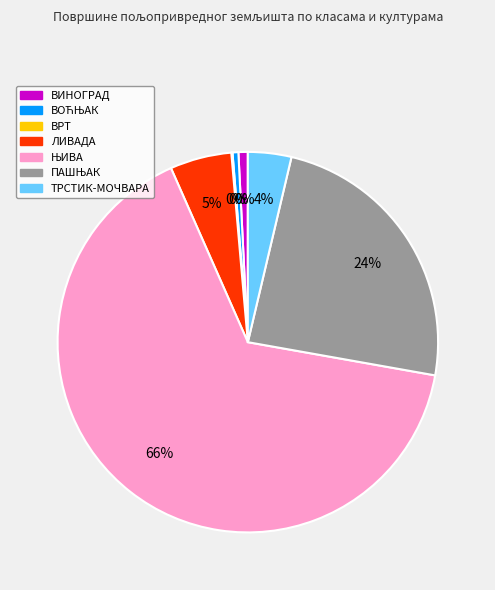

What is the total percentage of ТРСТИК-МОЧВАРА and ВИНОГРАД?

4.5%